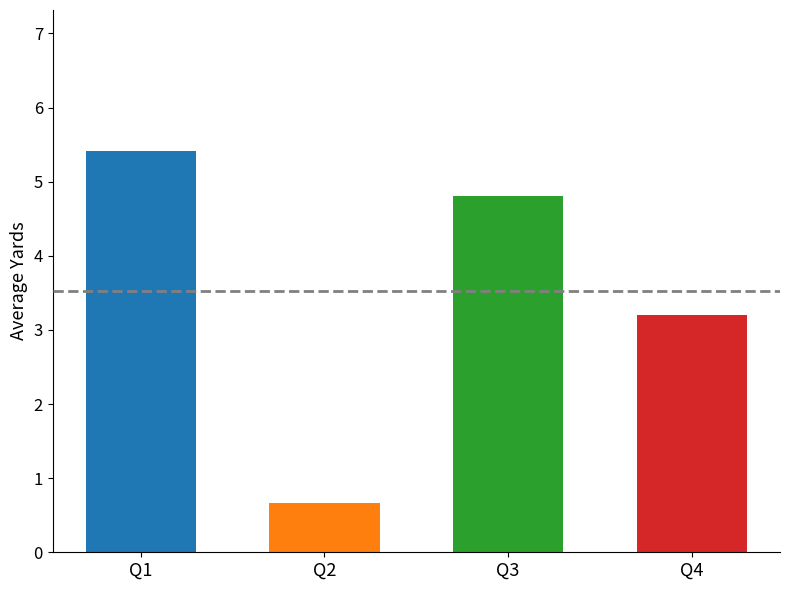

At which label does the data first exceed 4?

Q1